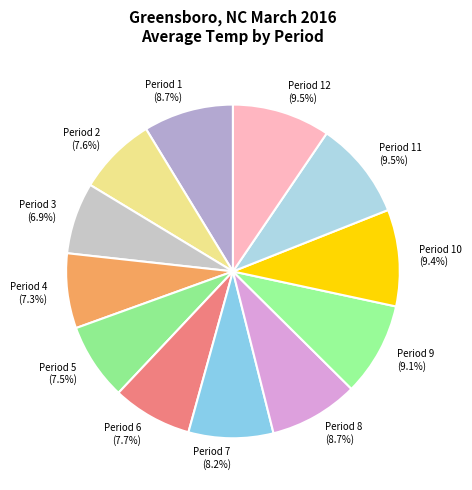

Does Period 6 (7.7%) represent more than half of the total?

No